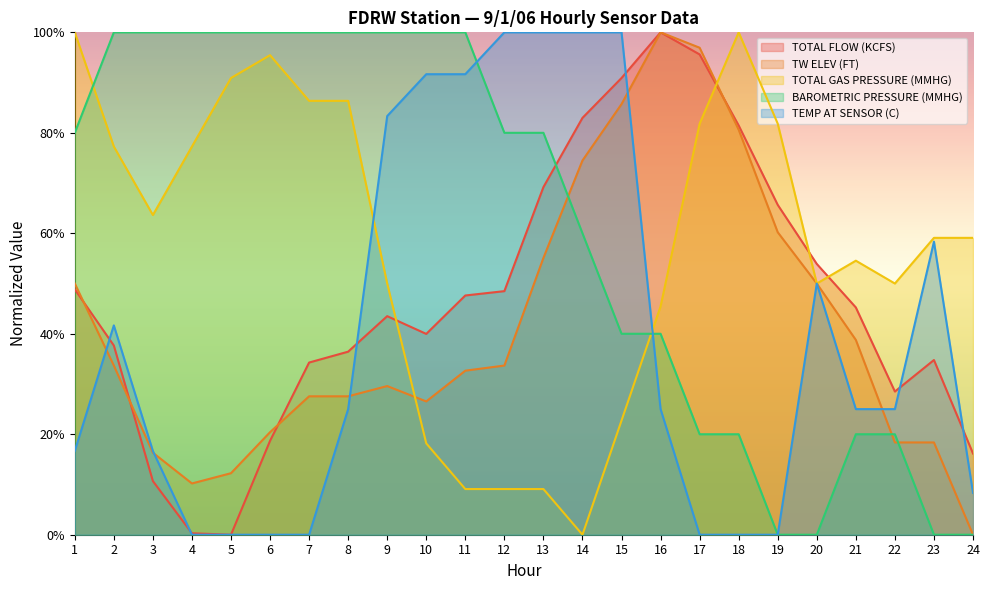

What is the maximum value shown in the chart?

1.0